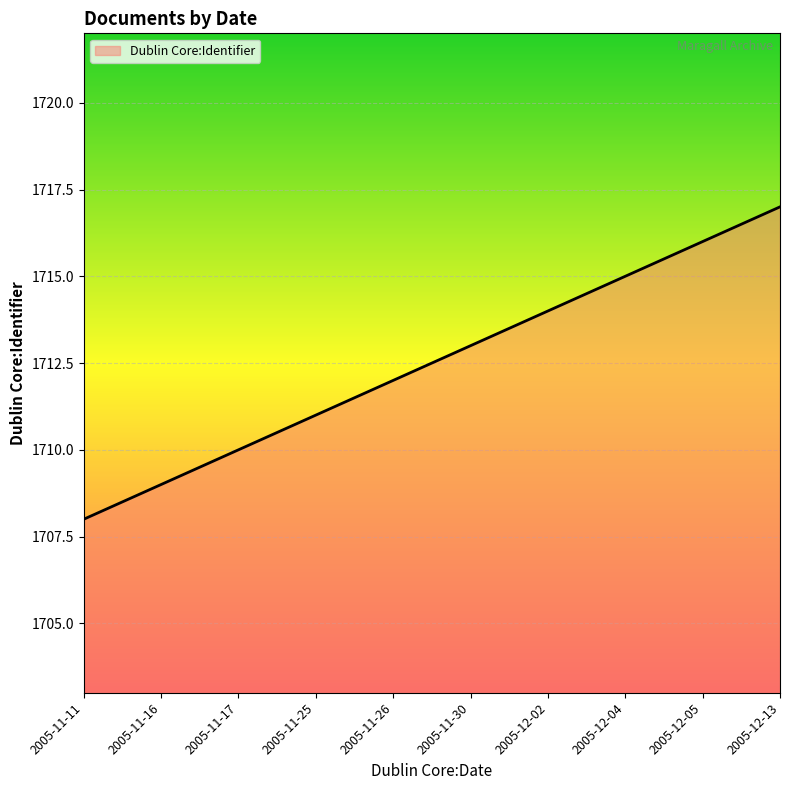

What is the minimum value shown in the chart?

1708